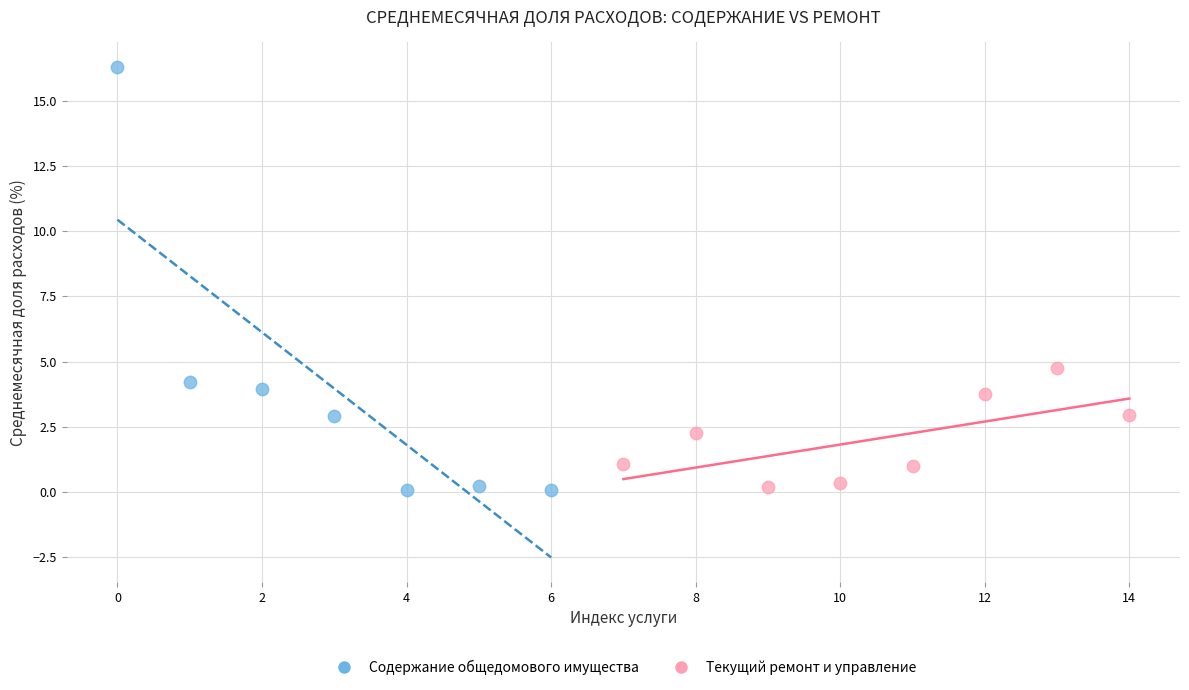

Which series has the widest spread of Y values?

Содержание общедомового имущества